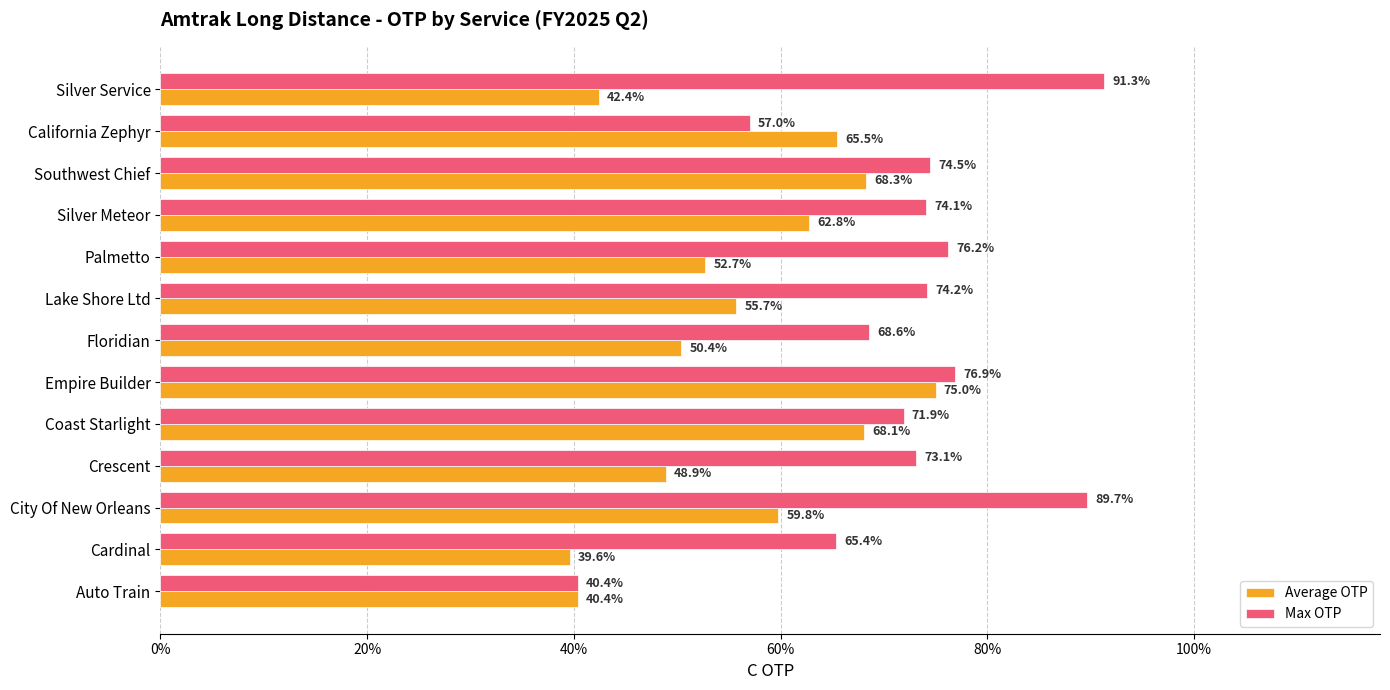

What are all the series names shown in the legend?

Average OTP, Max OTP